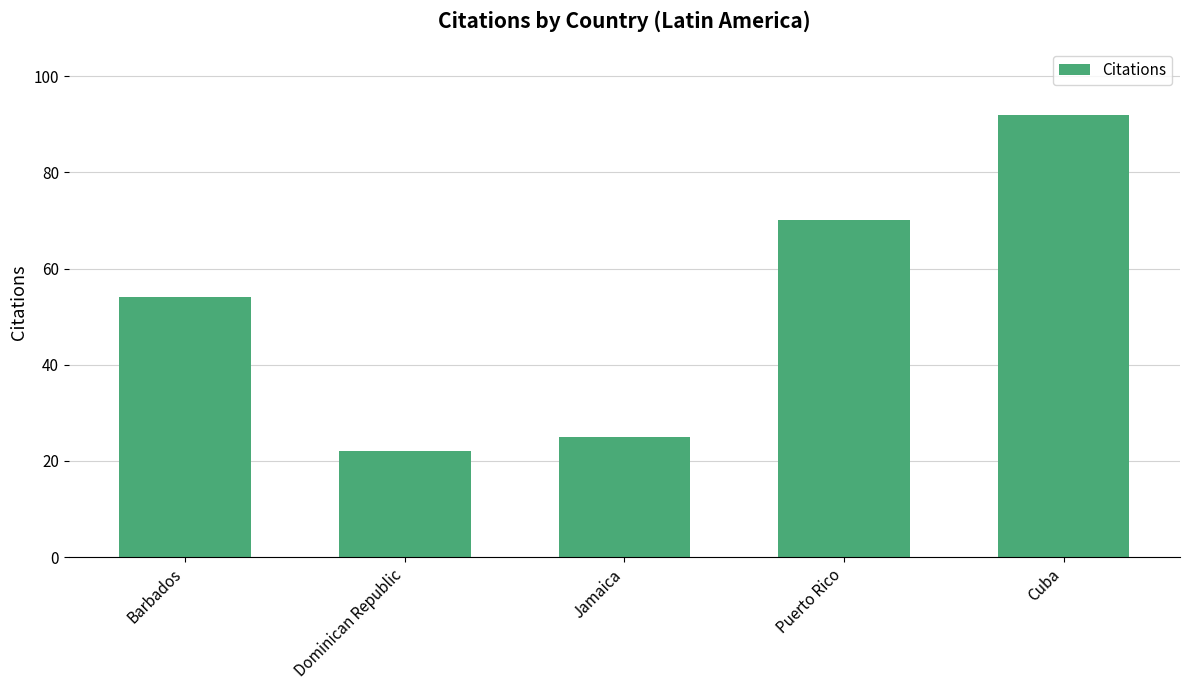

Reading left to right, transcribe all the data shown in this chart.

54	22	25	70	92